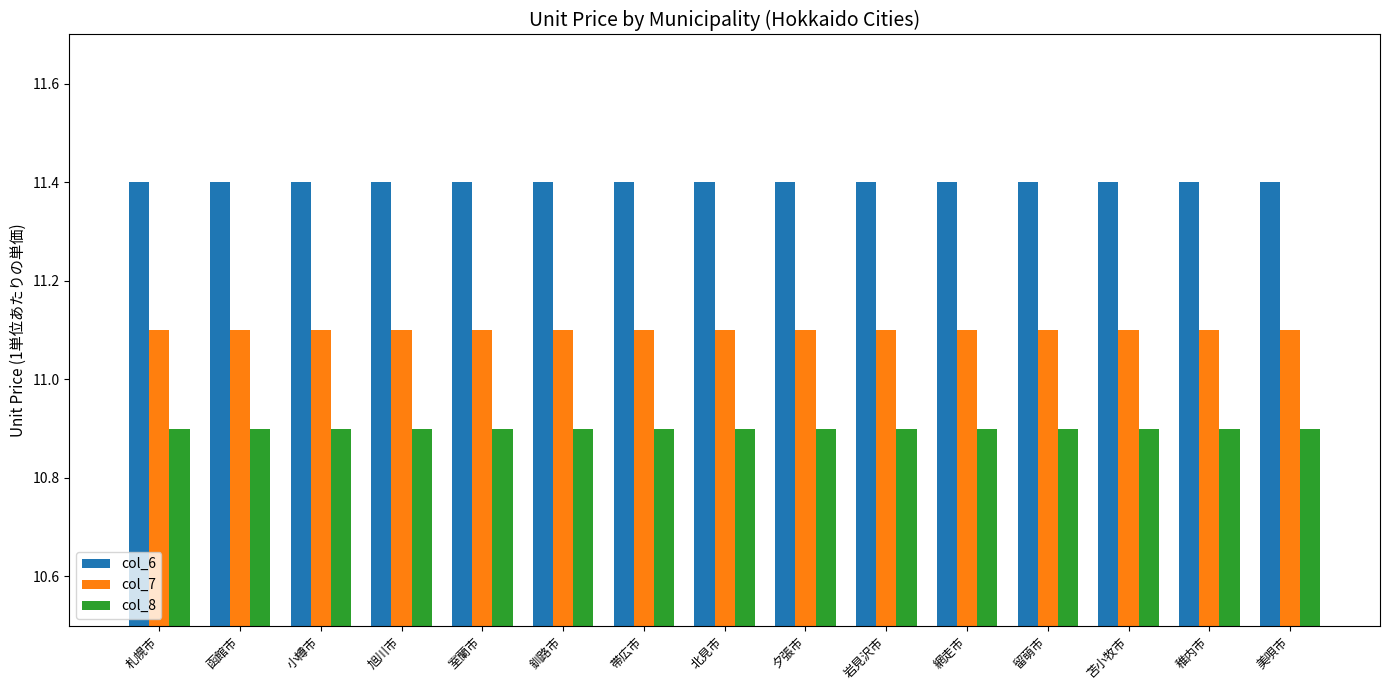

Reading left to right, extract all data points from this chart.

col_6: 11.4	11.4	11.4	11.4	11.4	11.4	11.4	11.4	11.4	11.4	11.4	11.4	11.4	11.4	11.4
col_7: 11.1	11.1	11.1	11.1	11.1	11.1	11.1	11.1	11.1	11.1	11.1	11.1	11.1	11.1	11.1
col_8: 10.9	10.9	10.9	10.9	10.9	10.9	10.9	10.9	10.9	10.9	10.9	10.9	10.9	10.9	10.9